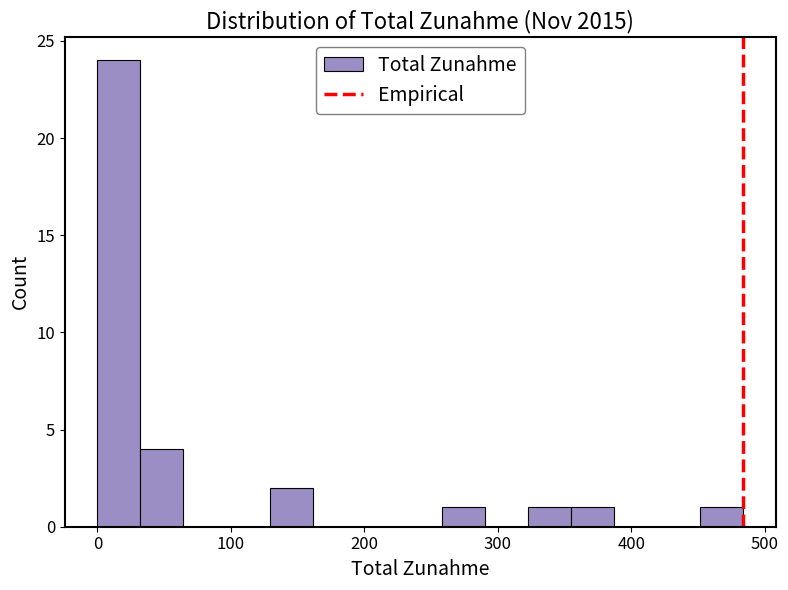

Around what value on the x-axis is the tallest bar? Give the approximate position of its centre, as read against the axis.

20